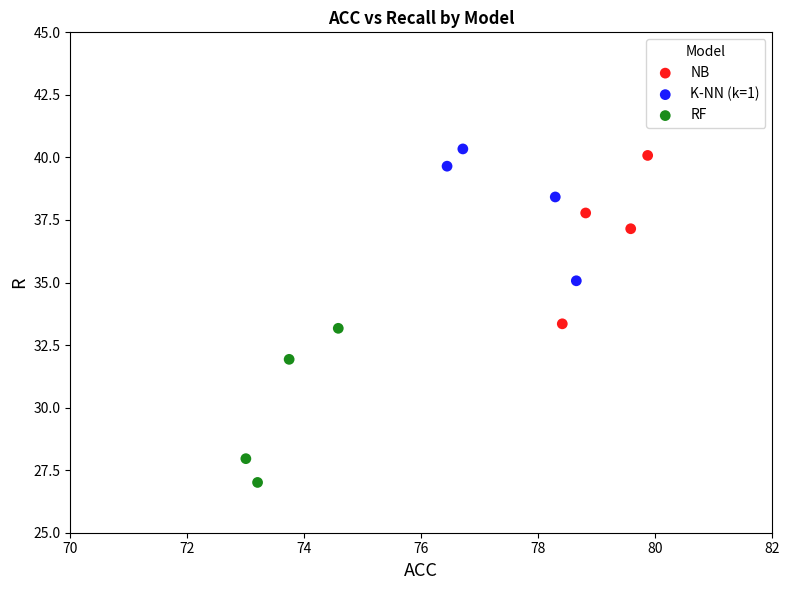

Which series reaches the minimum Y coordinate?

RF